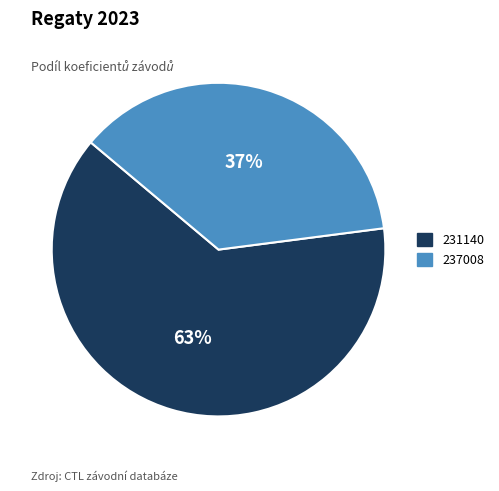

Which category has the smallest portion of the pie?

237008